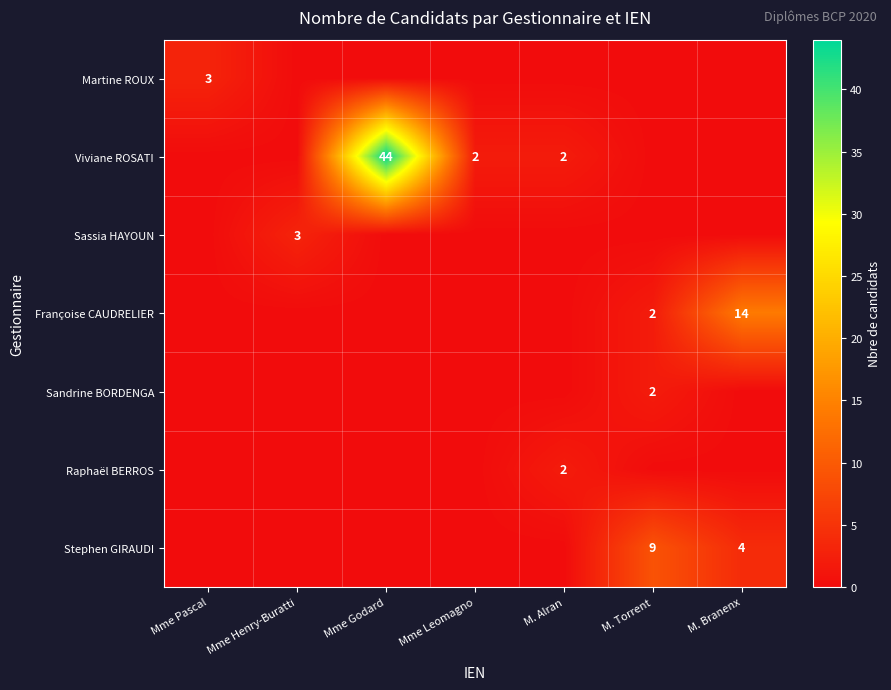

Is it true that Sandrine BORDENGA equals 2 at M. Torrent?

True